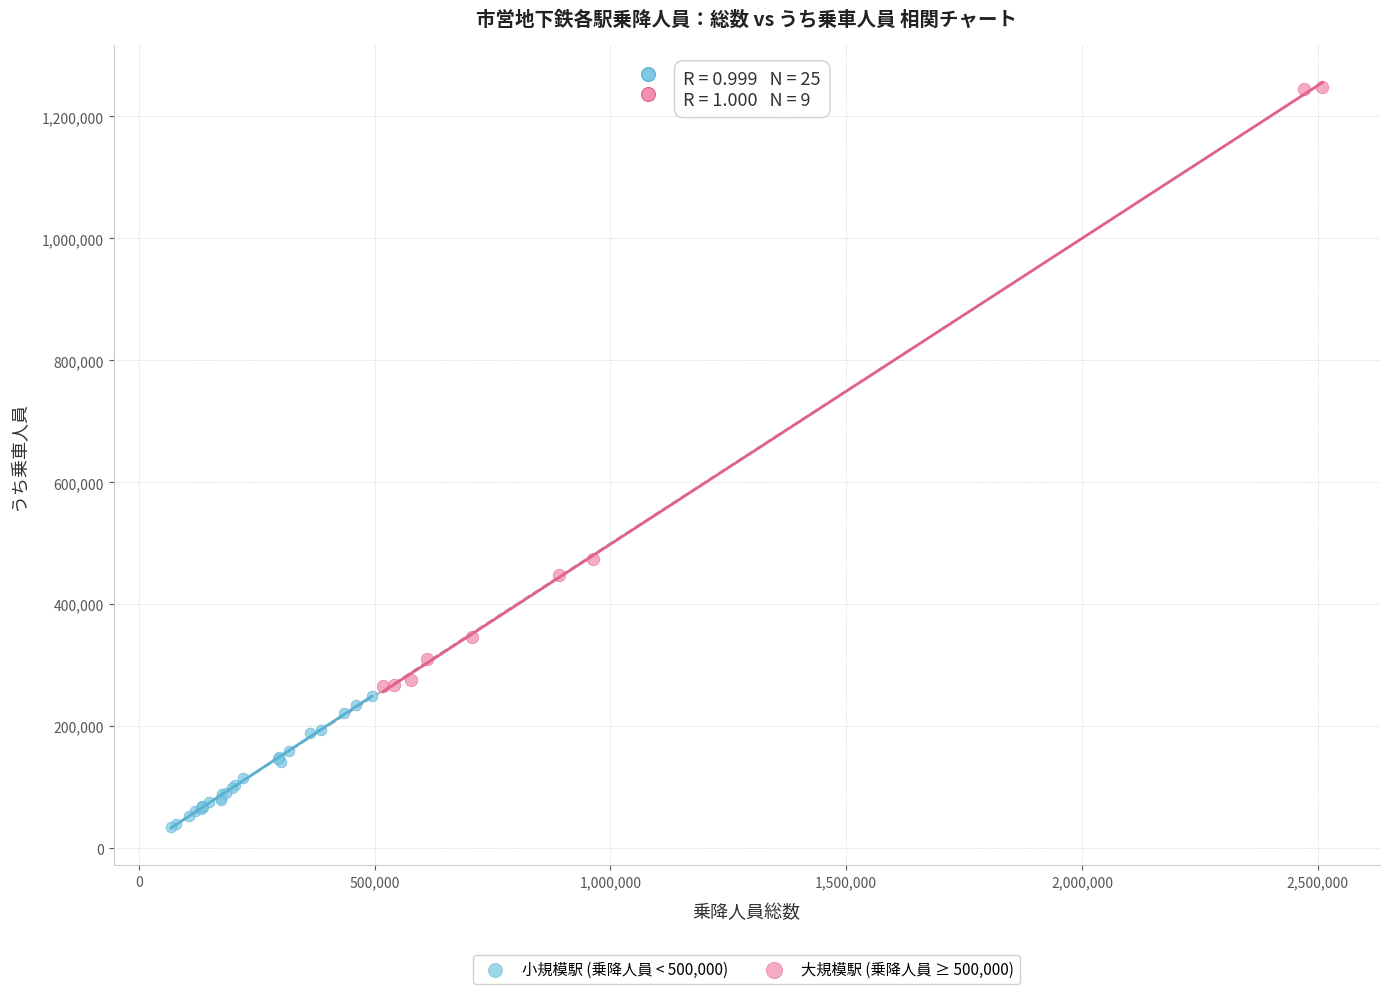

Which series has the largest Y range (max minus min)?

大規模駅 (乗降人員 ≥ 500,000)